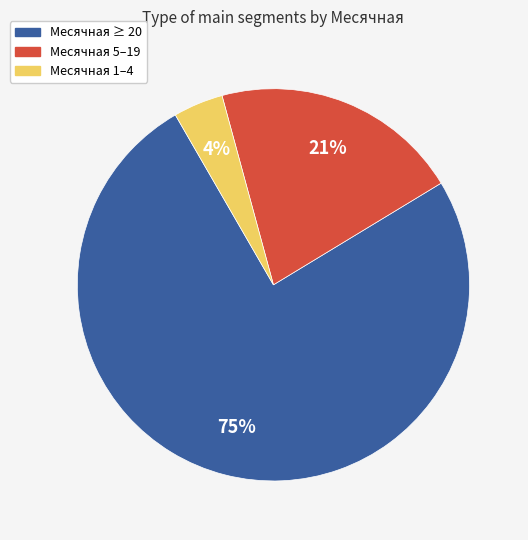

Is there a majority slice in this chart?

Yes